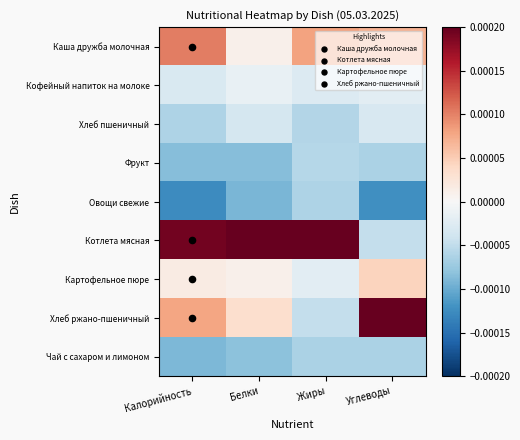

Which series has the largest total across all categories?

Котлета мясная